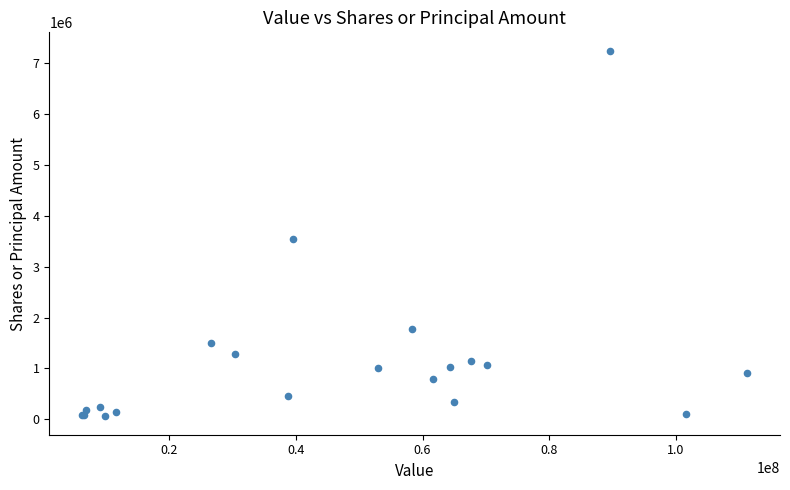

What Y value in the scatter plot is closest to 3648427?

3538065